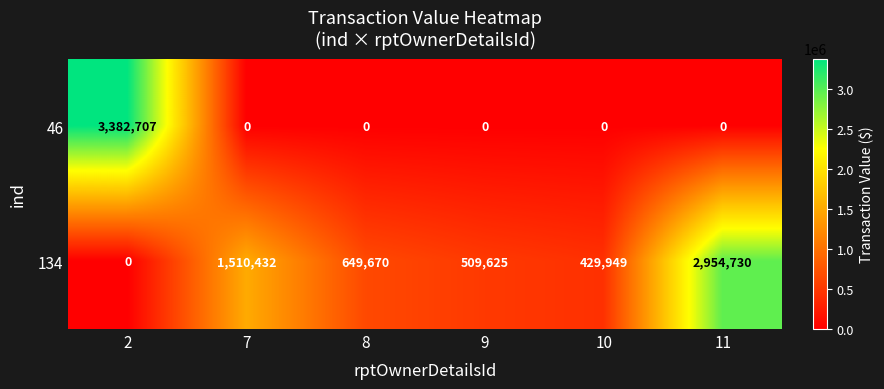

How many categories are shown in the chart?

6